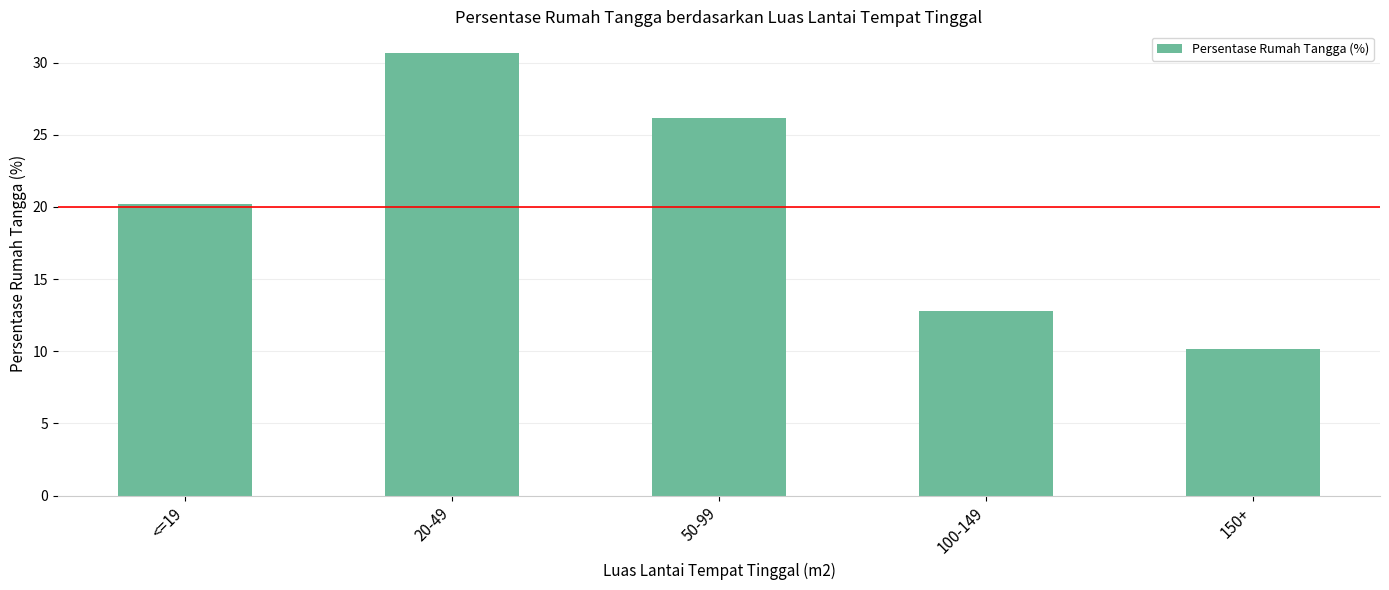

What is the greatest value displayed?

30.6